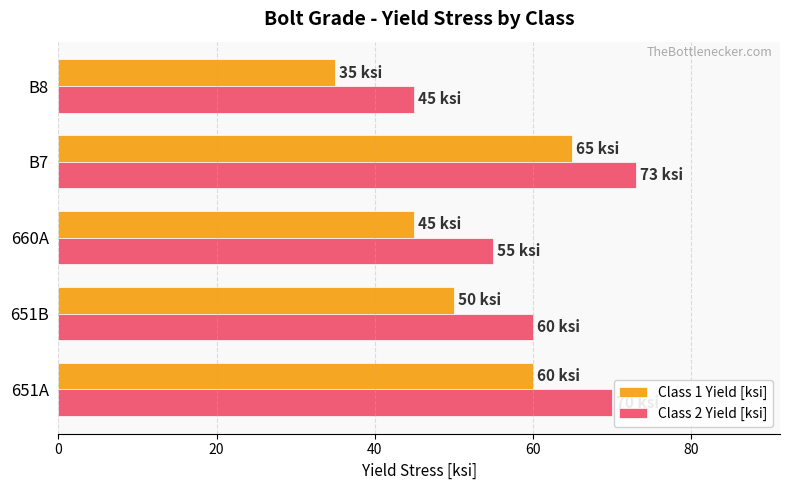

What is the difference between the maximum and minimum values in the Class 2 Yield [ksi] series?

28